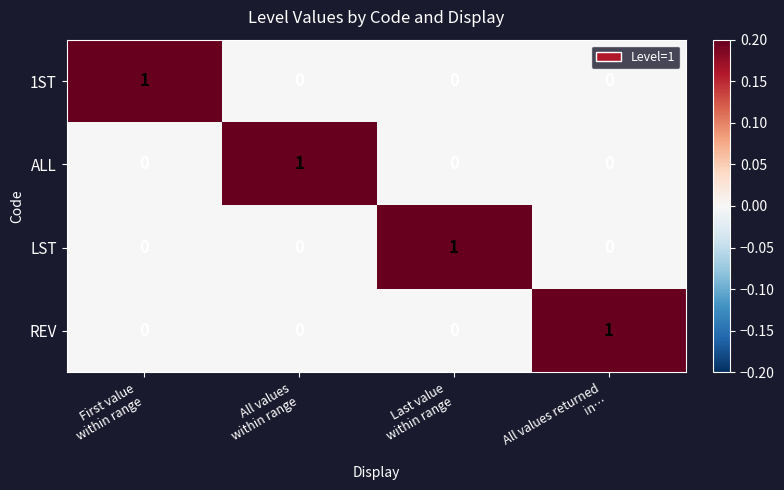

Count the LST values in the range 0 to 1.

4